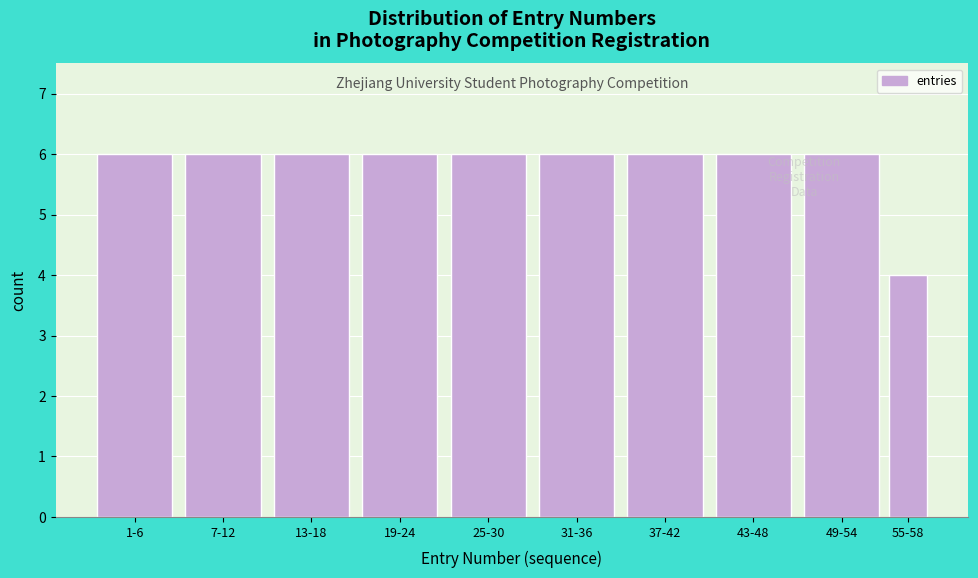

Reading right to left, transcribe all the data shown in this chart.

55-58=4	49-54=6	43-48=6	37-42=6	31-36=6	25-30=6	19-24=6	13-18=6	7-12=6	1-6=6